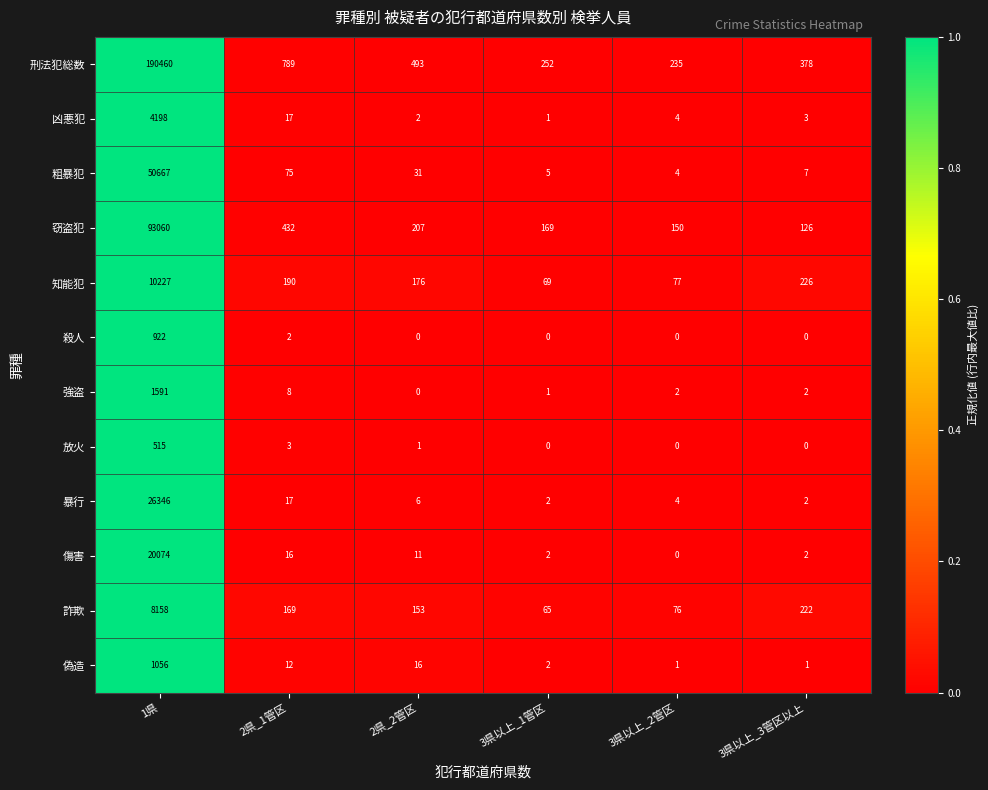

Rank the series by their maximum value, from lowest to highest.

放火, 殺人, 偽造, 強盗, 凶悪犯, 詐欺, 知能犯, 傷害, 暴行, 粗暴犯, 窃盗犯, 刑法犯総数